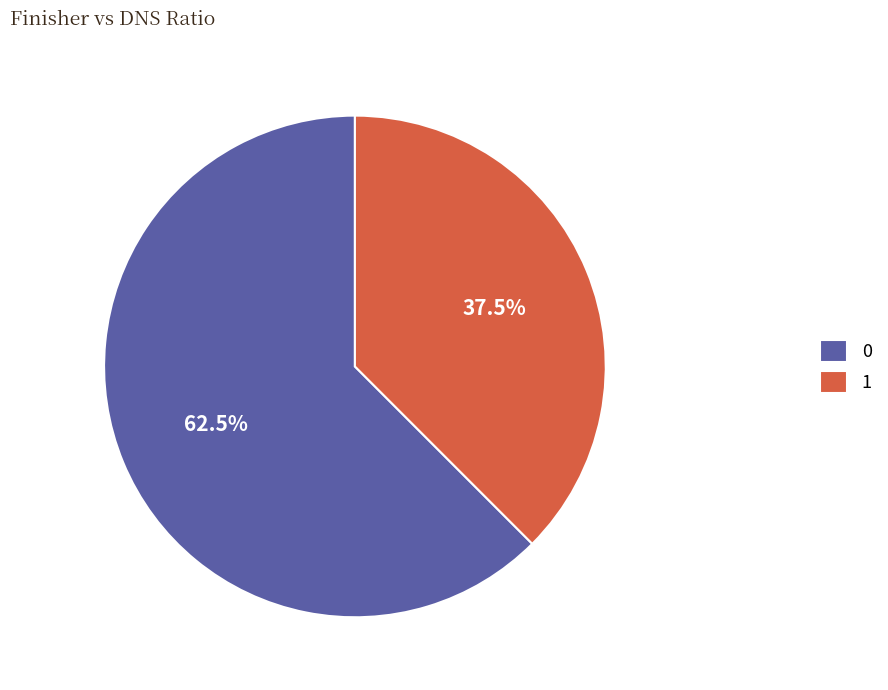

The 1 slice represents 32% of the pie. True or false?

False